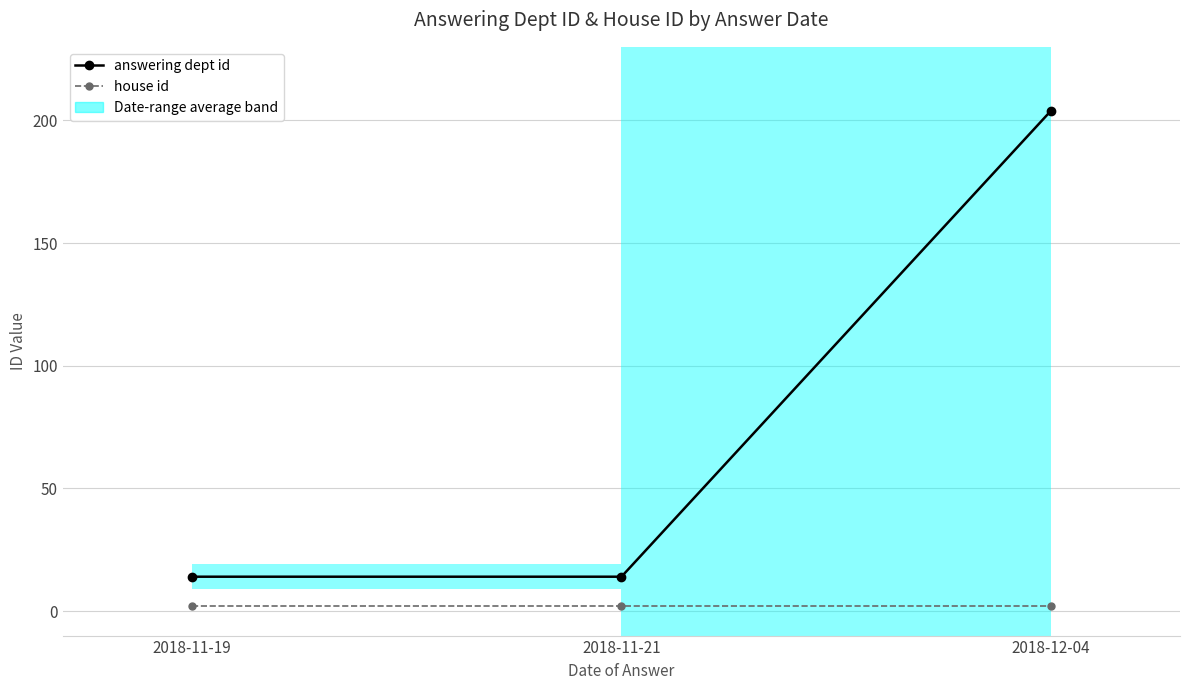

Rank the series at 2018-11-19 from lowest to highest value.

house id, answering dept id